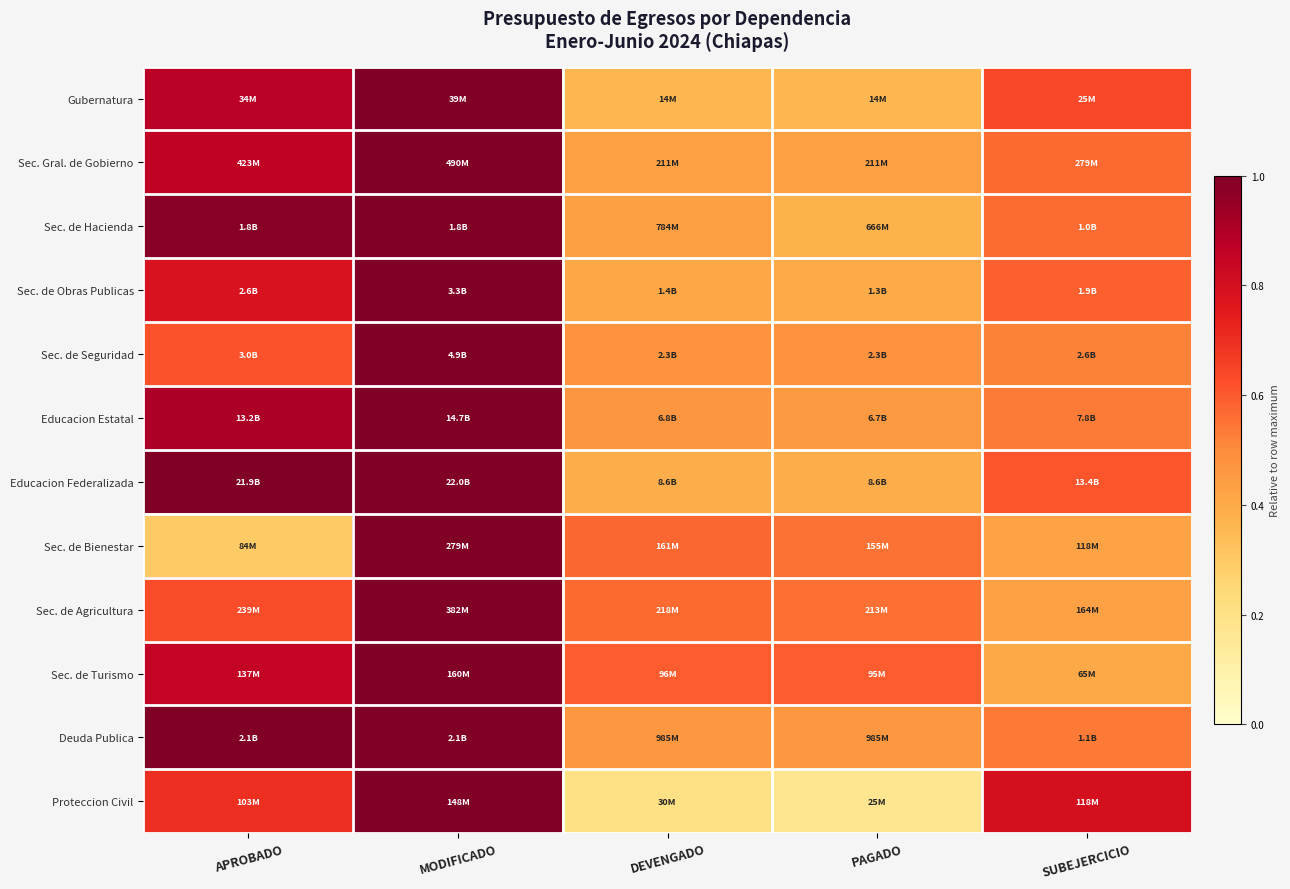

Which series changed the most between APROBADO and PAGADO?

Educacion Federalizada